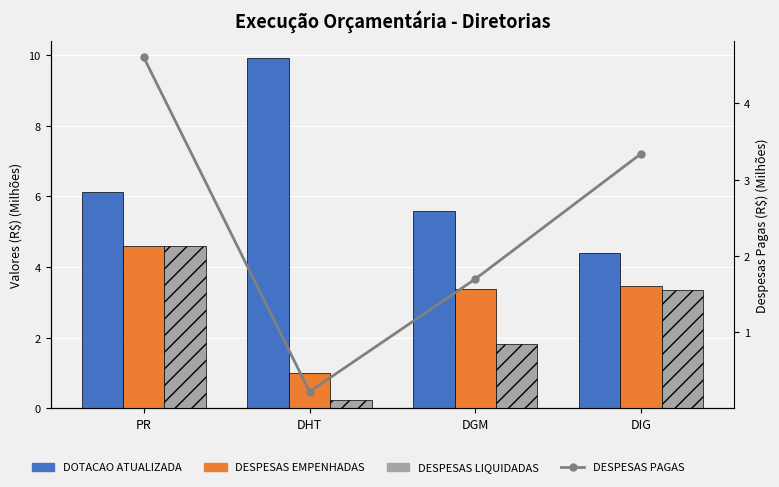

Is the value of DESPESAS PAGAS at DHT greater than the value of DOTACAO ATUALIZADA at DIG?

No